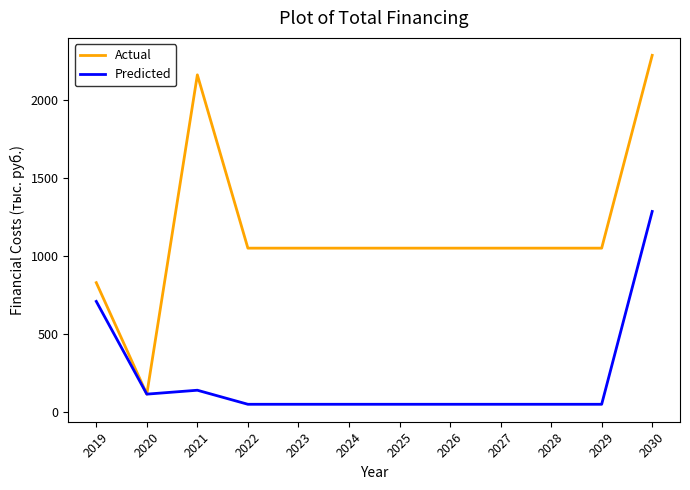

List the series in order of their overall mean, highest first.

Actual, Predicted